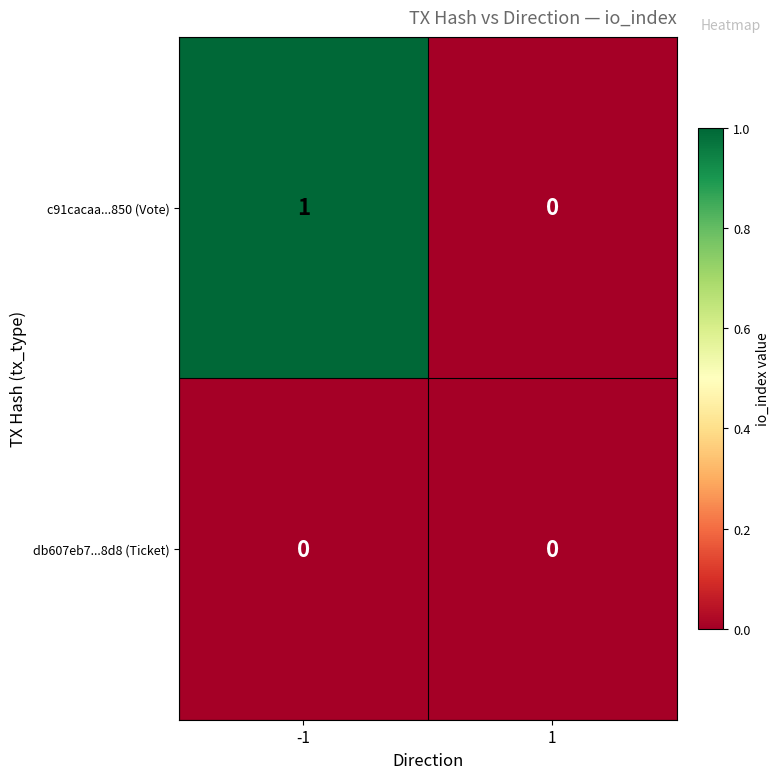

Is it true that c91cacaa...850 (Vote) equals 0 at -1?

False